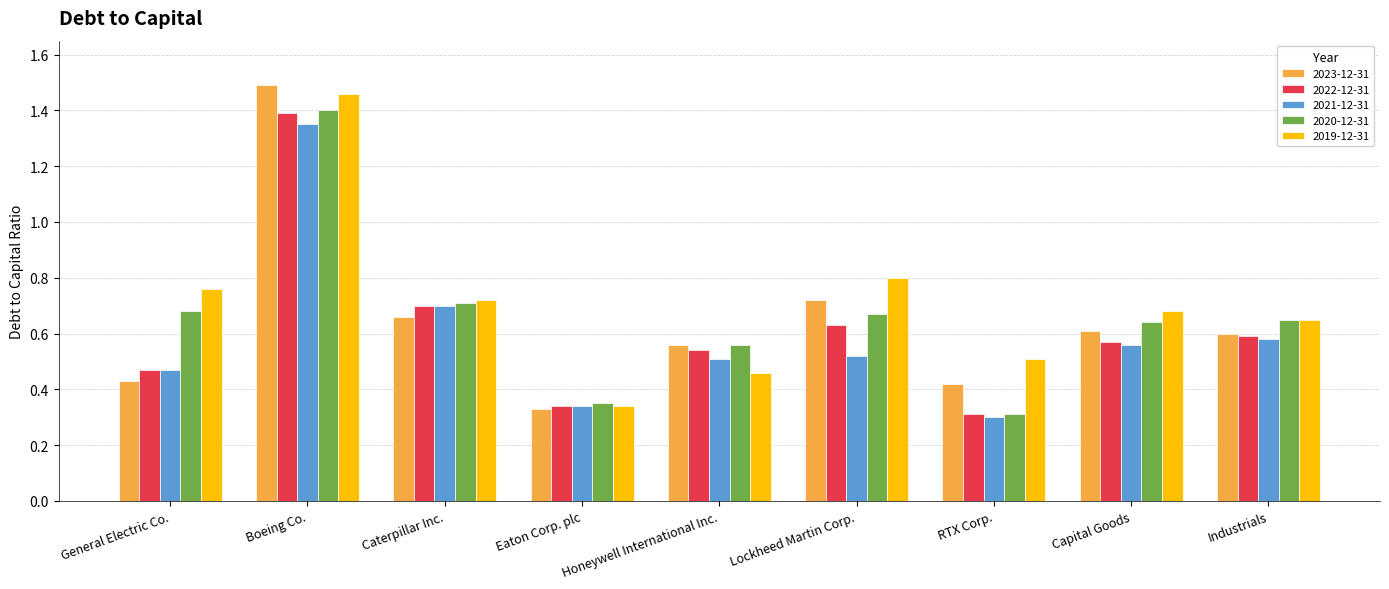

What position from the right is Boeing Co.?

8